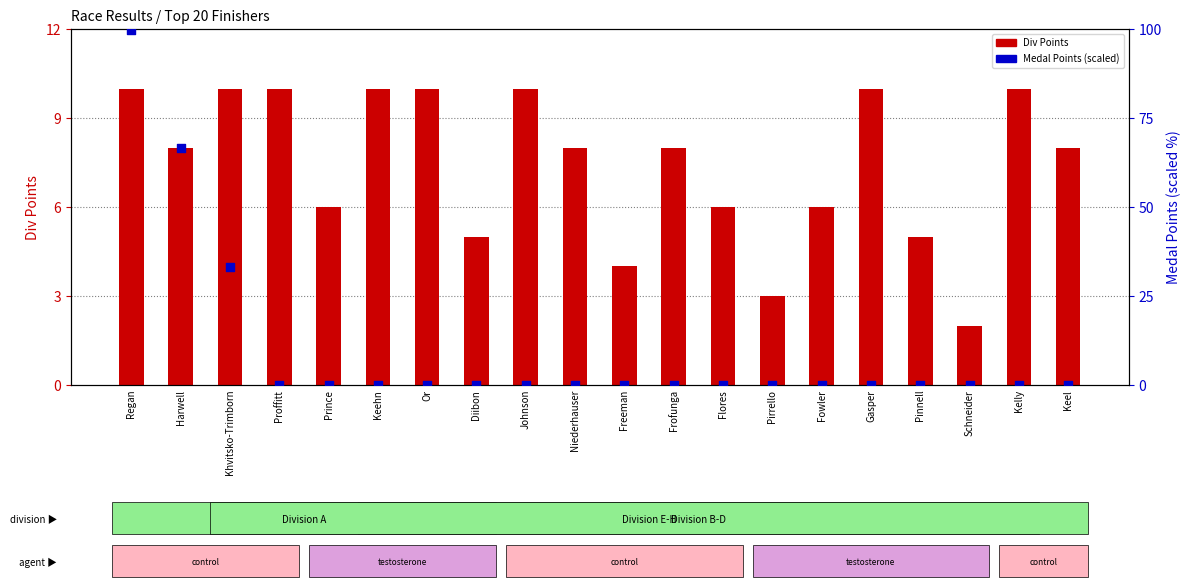

Which series has the widest spread of Y values?

Medal Points